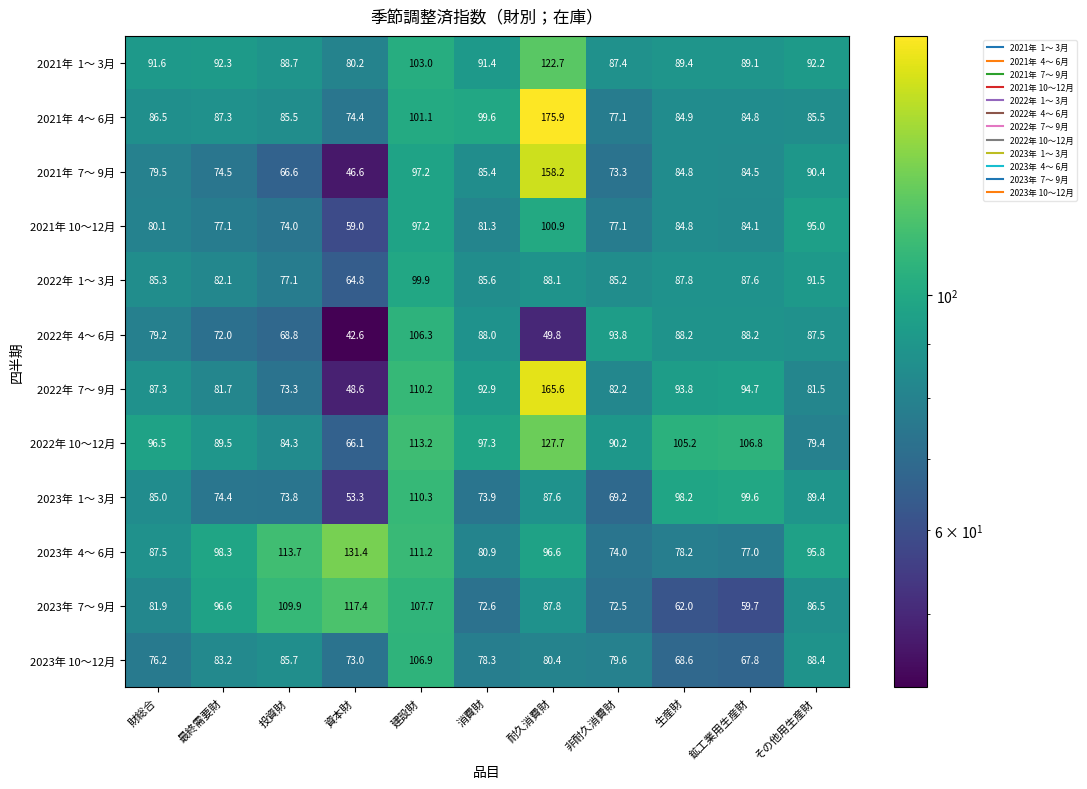

How many data points in 2021年 10～12月 are less than 81?

5